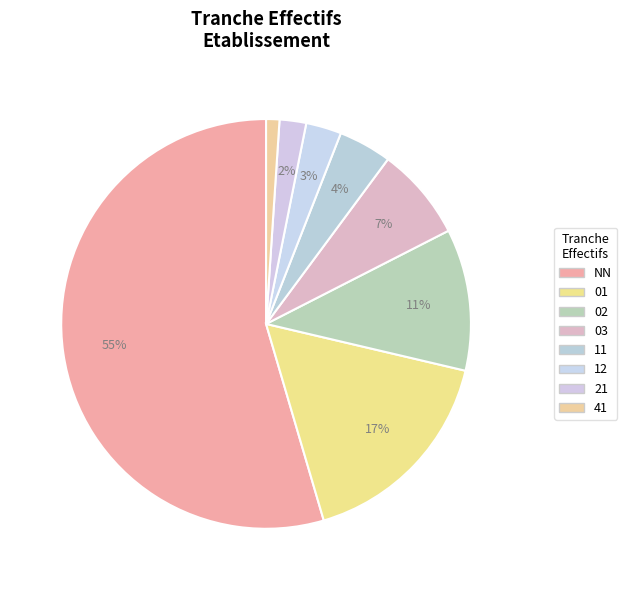

To the nearest percent, what percentage of the pie is 02?

11%